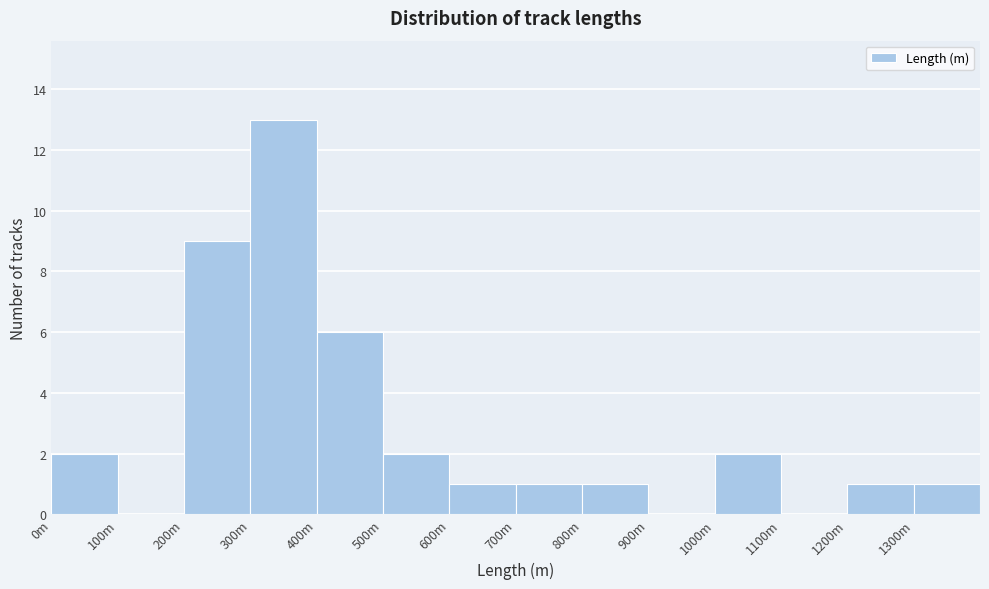

Reading left to right, transcribe all the data shown in this chart.

0m=2	100m=0	200m=9	300m=13	400m=6	500m=2	600m=1	700m=1	800m=1	900m=0	1000m=2	1100m=0	1200m=1	1300m=1